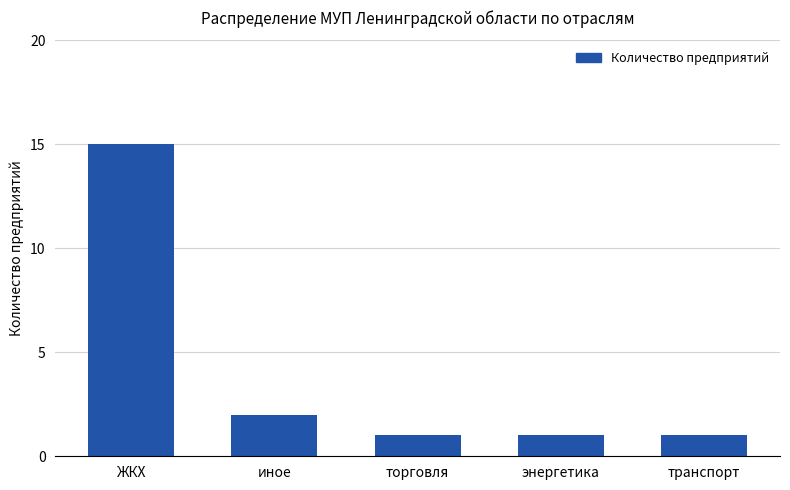

Between ЖКХ and торговля, which is larger?

ЖКХ